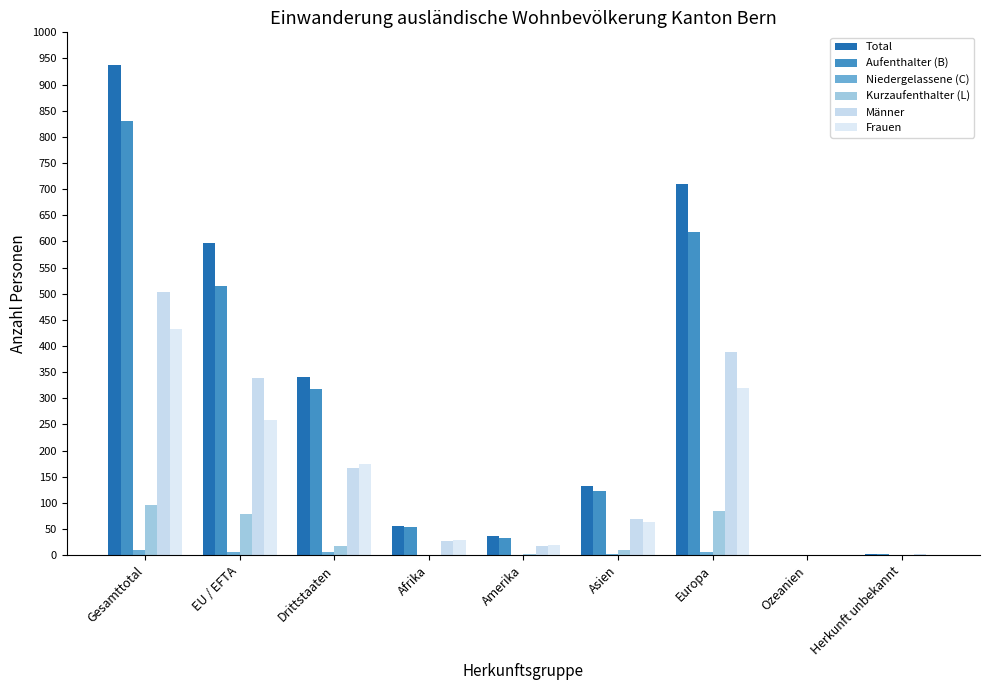

True or false: Männer has a value of 42 at Drittstaaten.

False